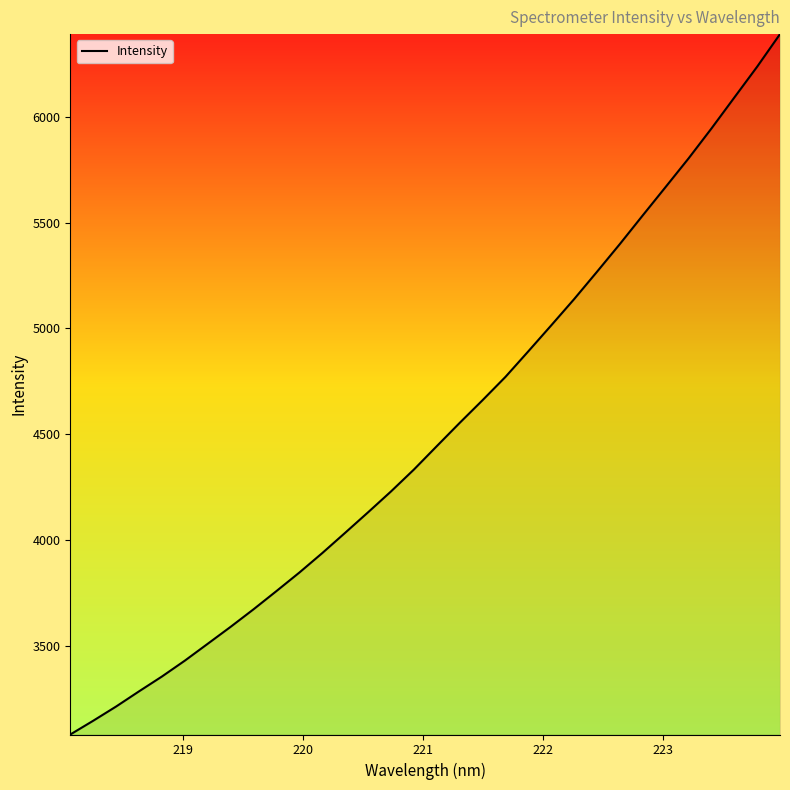

What is the maximum value shown in the chart?

6392.4